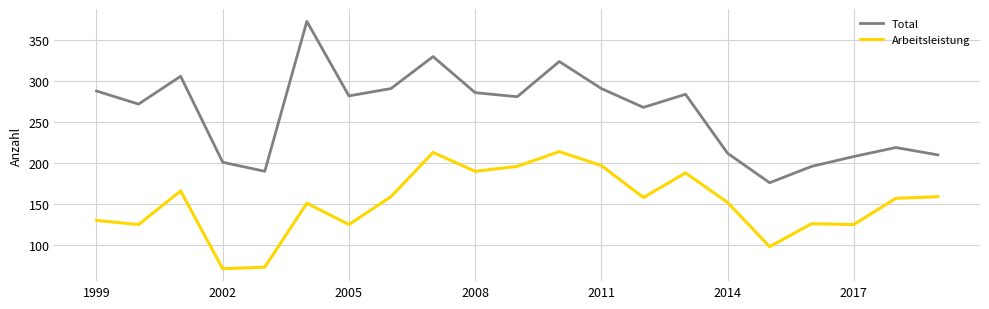

List the series in order of their overall mean, lowest first.

Arbeitsleistung, Total